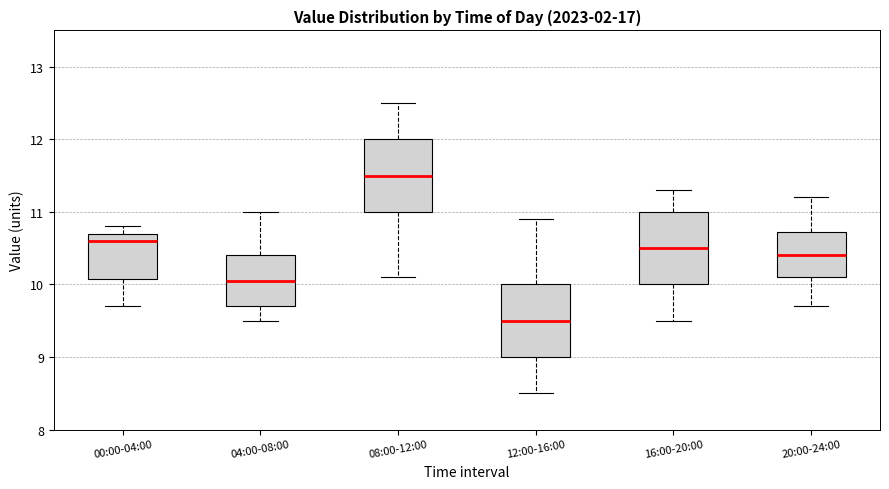

Reading left to right, transcribe this box plot: for each box, give where its median line is, the range the box spans, and where its two whiskers end, as read against the y-axis. The values are not printed on the chart, so give them approximately, as read against the axis.

00:00-04:00: median 10.6, box 10.1 to 10.7, whiskers 9.7 to 10.8
04:00-08:00: median 10.1, box 9.7 to 10.4, whiskers 9.5 to 11.0
08:00-12:00: median 11.5, box 11.0 to 12.0, whiskers 10.1 to 12.5
12:00-16:00: median 9.5, box 9.0 to 10.0, whiskers 8.5 to 10.9
16:00-20:00: median 10.5, box 10.0 to 11.0, whiskers 9.5 to 11.3
20:00-24:00: median 10.4, box 10.1 to 10.7, whiskers 9.7 to 11.2